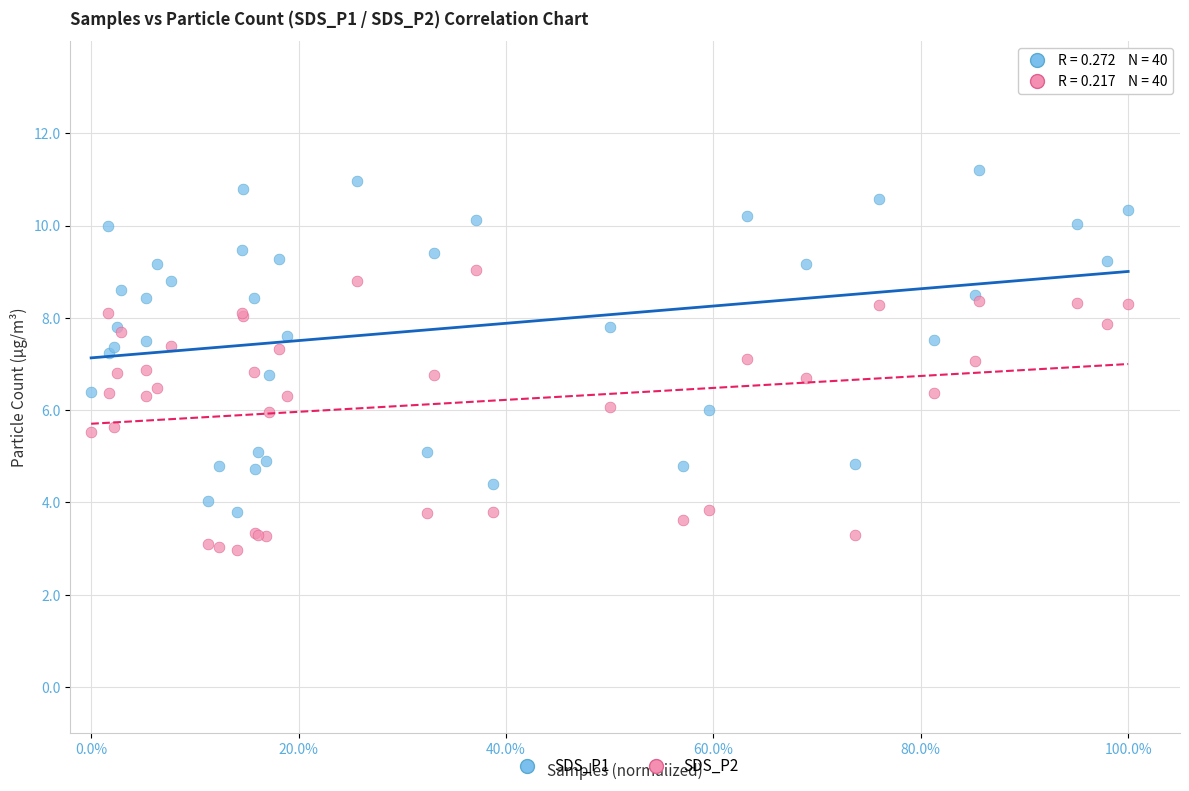

Which series reaches the maximum Y coordinate?

SDS_P1